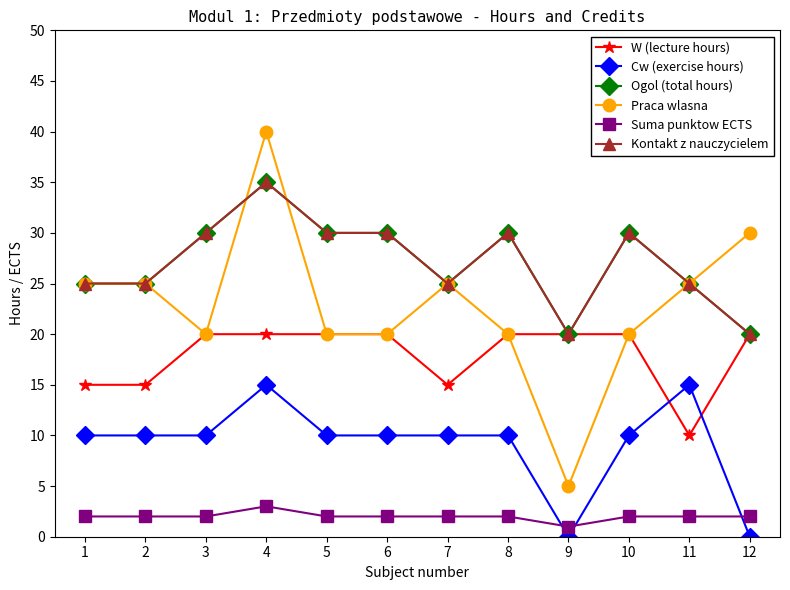

Is this an area chart (filled region under the line)?

No